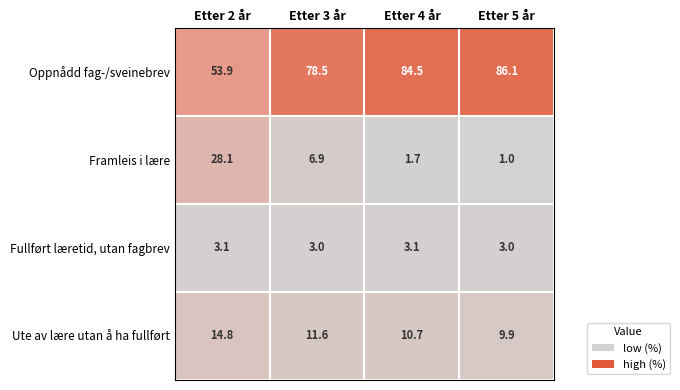

What is the difference between the maximum and second lowest values in the Ute av lære utan å ha fullført series?

4.1